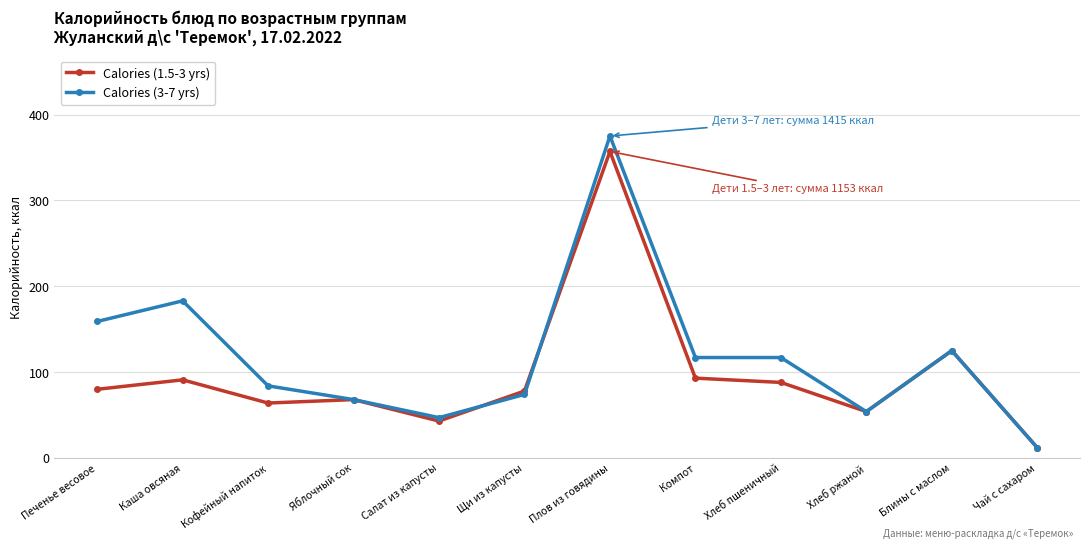

List the series in order of their peak value, lowest first.

Calories (1.5-3 yrs), Calories (3-7 yrs)